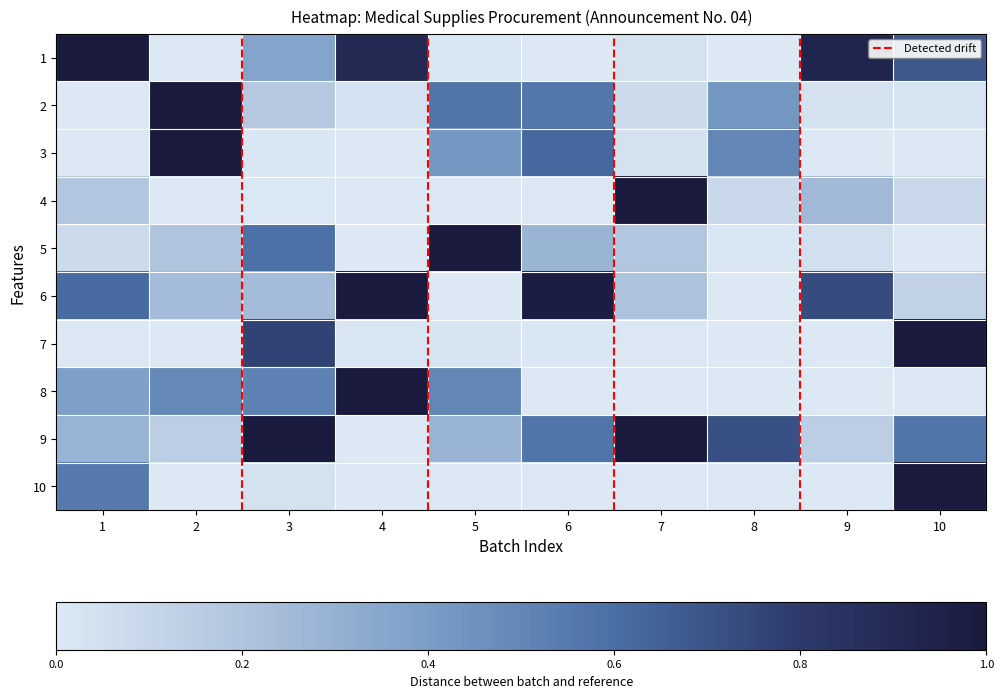

How many values in the 7 series exceed 0?

9